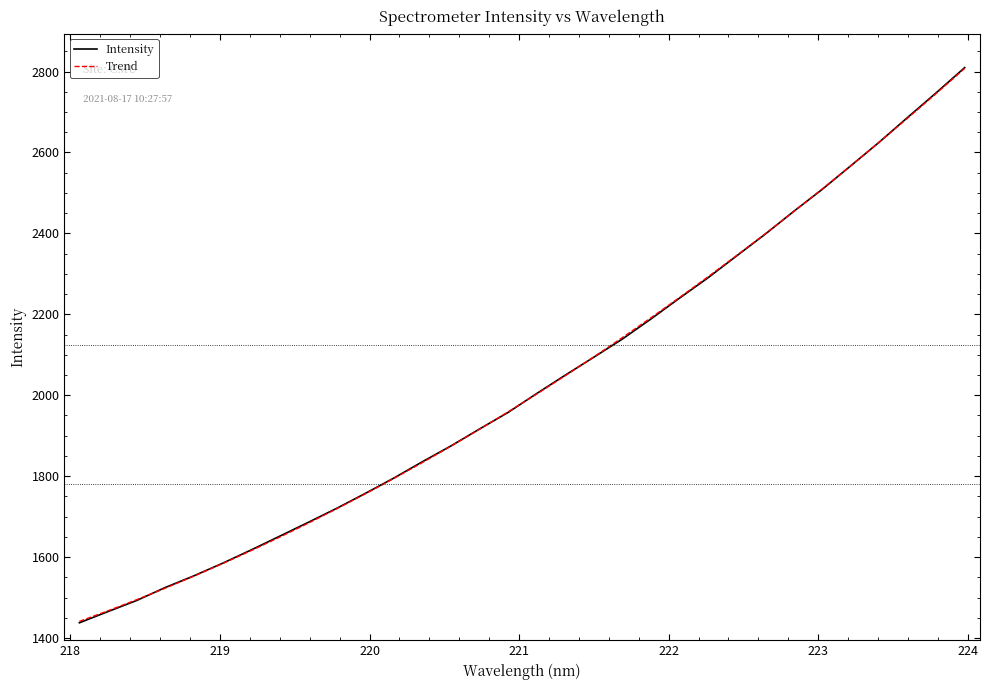

What is the minimum value for Trend?

1441.1